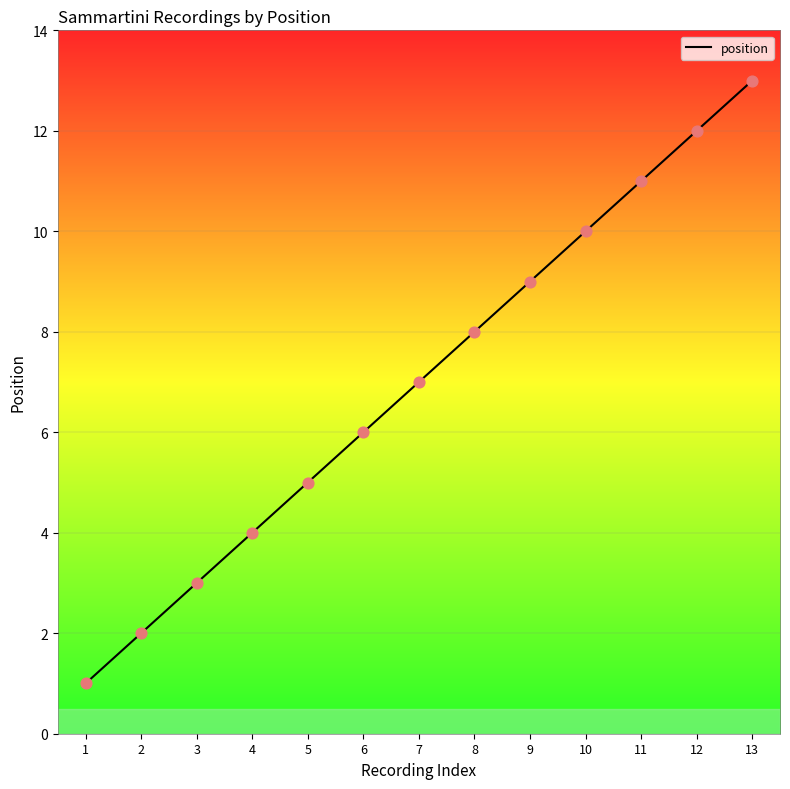

What is the highest value of the position series?

13.0